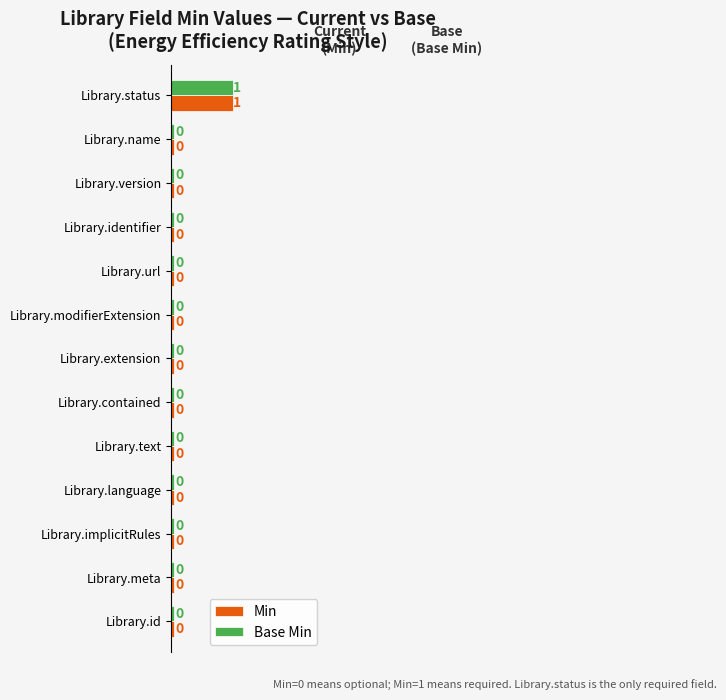

Is the value of Base Min at Library.name greater than the value of Min at Library.extension?

No